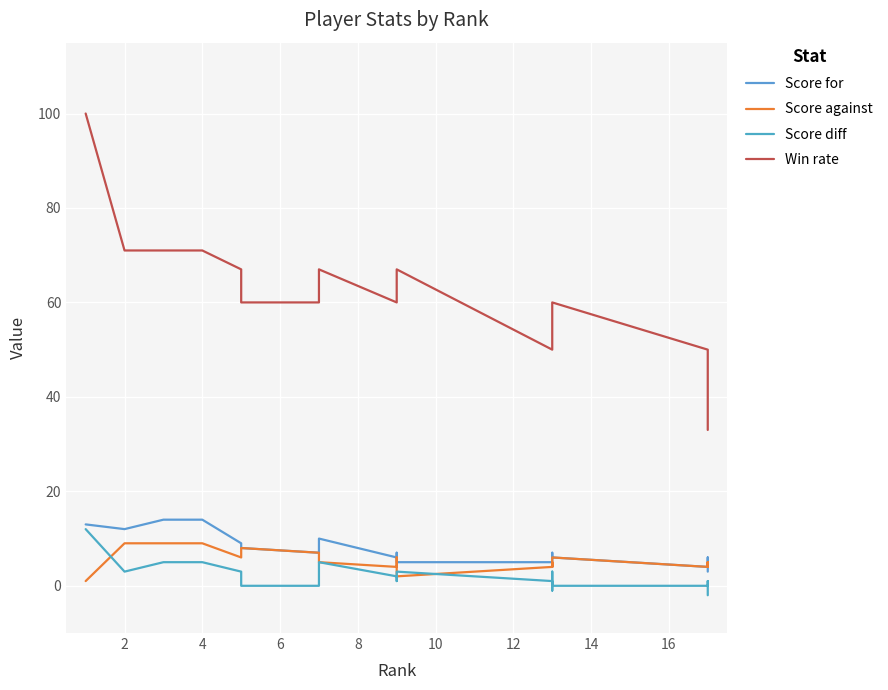

Between 13 and 19, which series saw the biggest shift?

Win rate